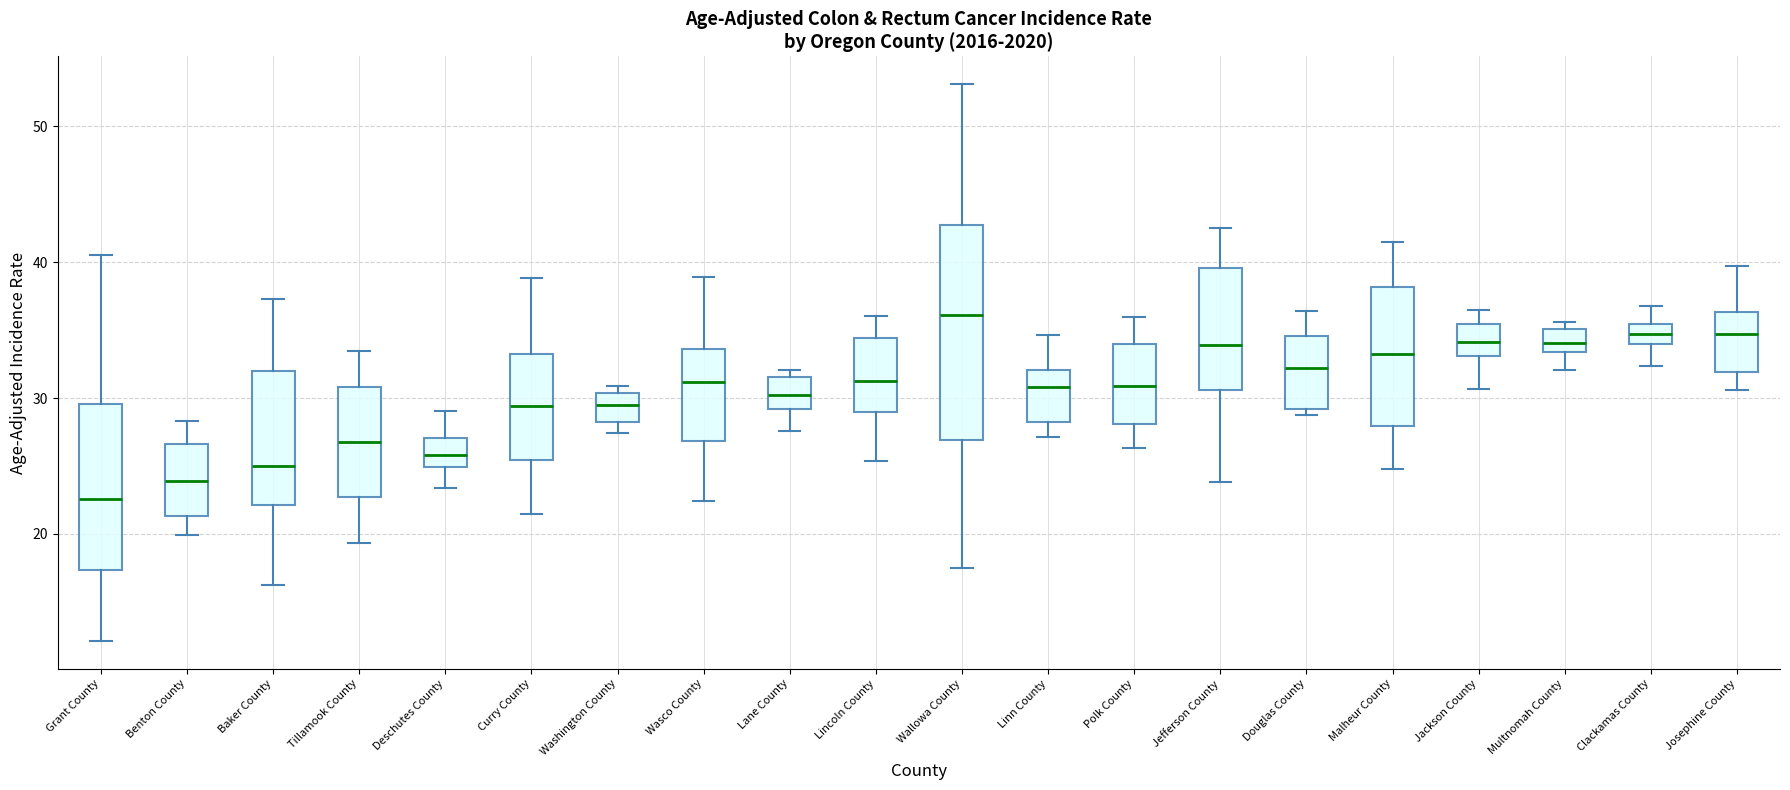

Reading left to right, read every box against the y-axis: the position of its median line, the range the box covers, and the ends of its whiskers. The values are not printed on the chart, so give them approximately, as read against the axis.

Grant County: median 23, box 17 to 30, whiskers 12 to 41
Benton County: median 24, box 21 to 27, whiskers 20 to 28
Baker County: median 25, box 22 to 32, whiskers 16 to 37
Tillamook County: median 27, box 23 to 31, whiskers 19 to 33
Deschutes County: median 26, box 25 to 27, whiskers 23 to 29
Curry County: median 29, box 25 to 33, whiskers 21 to 39
Washington County: median 29, box 28 to 30, whiskers 27 to 31
Wasco County: median 31, box 27 to 34, whiskers 22 to 39
Lane County: median 30, box 29 to 32, whiskers 28 to 32 (just above the box's upper edge)
Lincoln County: median 31, box 29 to 34, whiskers 25 to 36
Wallowa County: median 36, box 27 to 43, whiskers 17 to 53
Linn County: median 31, box 28 to 32, whiskers 27 to 35
Polk County: median 31, box 28 to 34, whiskers 26 to 36
Jefferson County: median 34, box 31 to 40, whiskers 24 to 43
Douglas County: median 32, box 29 to 35, whiskers 29 (just below the box's lower edge) to 36
Malheur County: median 33, box 28 to 38, whiskers 25 to 41
Jackson County: median 34, box 33 to 35, whiskers 31 to 37
Multnomah County: median 34, box 33 to 35, whiskers 32 to 36
Clackamas County: median 35 (inside the box), box 34 to 35, whiskers 32 to 37
Josephine County: median 35, box 32 to 36, whiskers 31 to 40